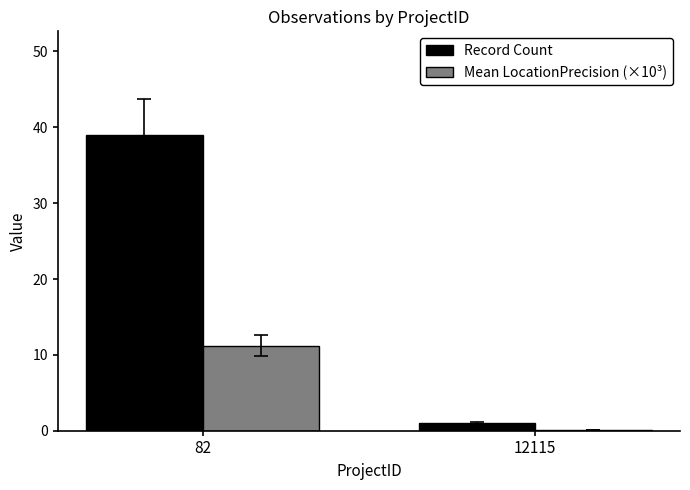

The value of Record Count at 82 is 39.0. True or false?

True